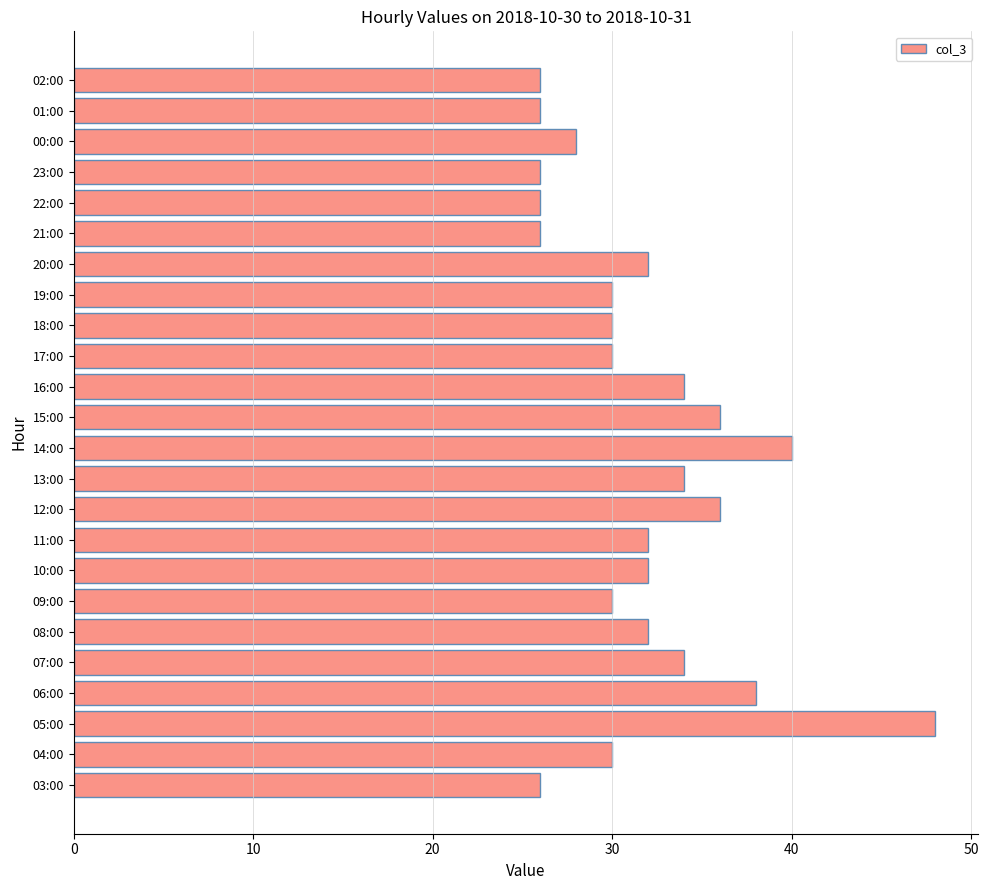

True or false: the data shows 36 at 12:00.

True